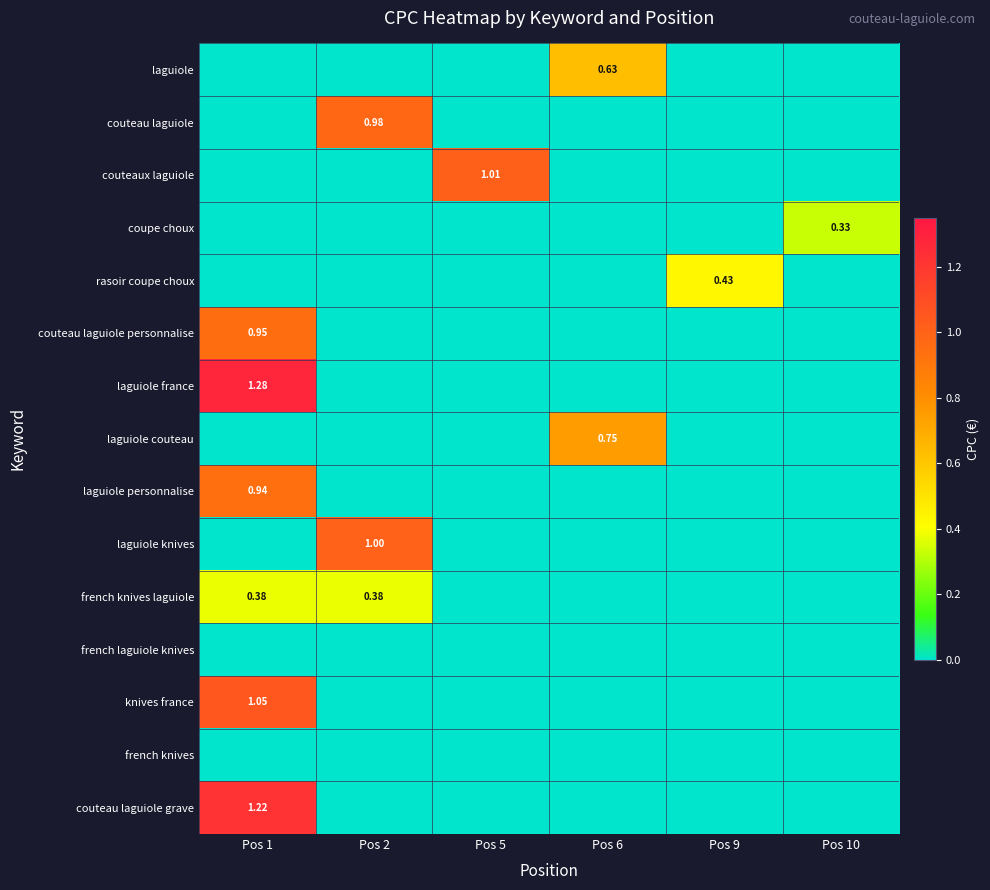

Count the number of categories in the chart.

6